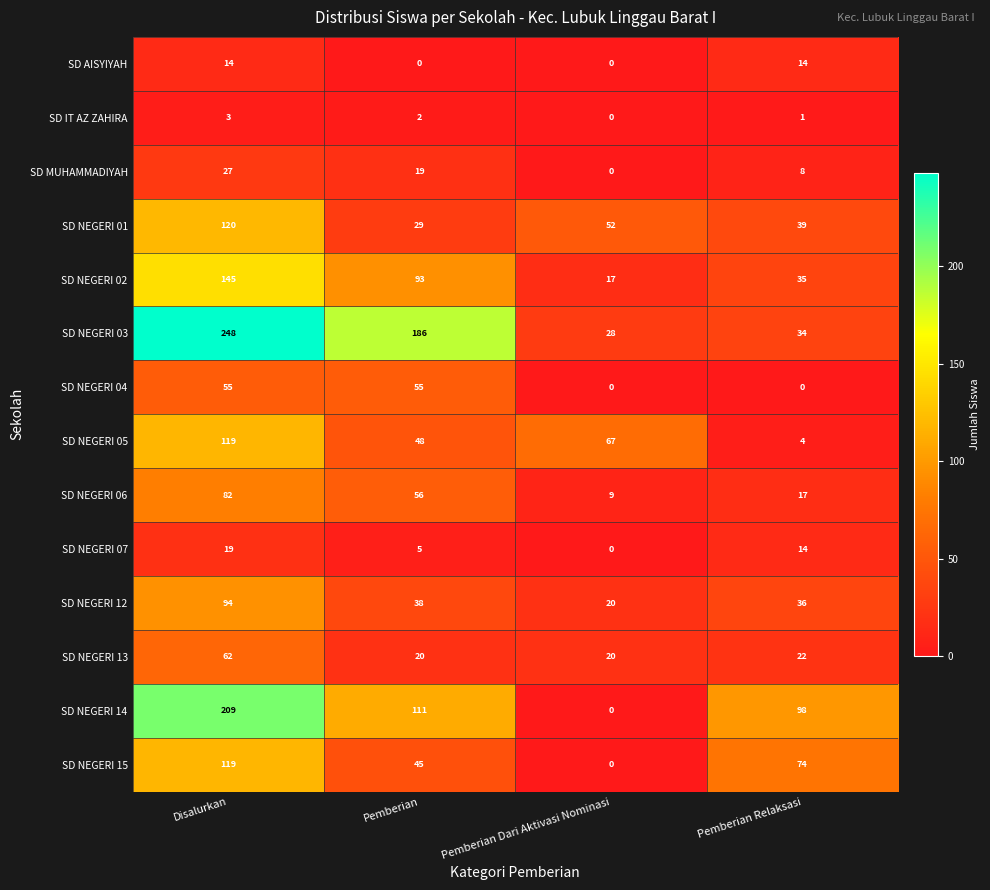

What is the average value of the SD AISYIYAH series?

7